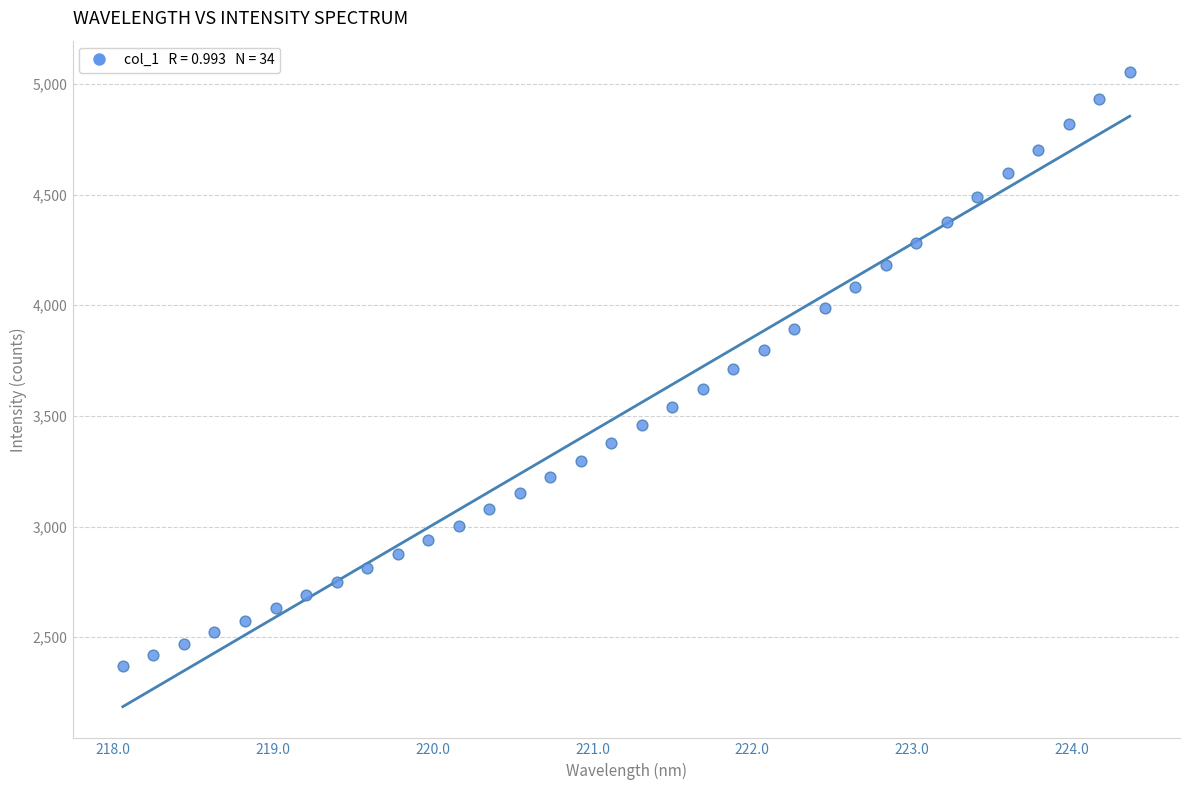

What is the range of Y values (max minus min)?

2682.6